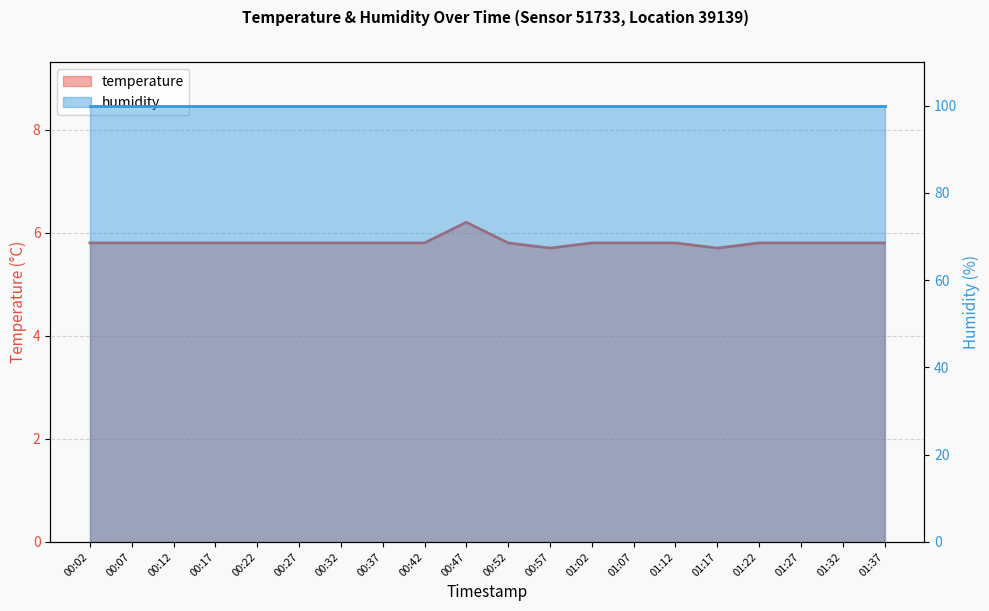

List the labels in order of value, largest first.

00:47, 00:02, 00:07, 00:12, 00:17, 00:22, 00:27, 00:32, 00:37, 00:42, 00:52, 01:02, 01:07, 01:12, 01:22, 01:27, 01:32, 01:37, 00:57, 01:17